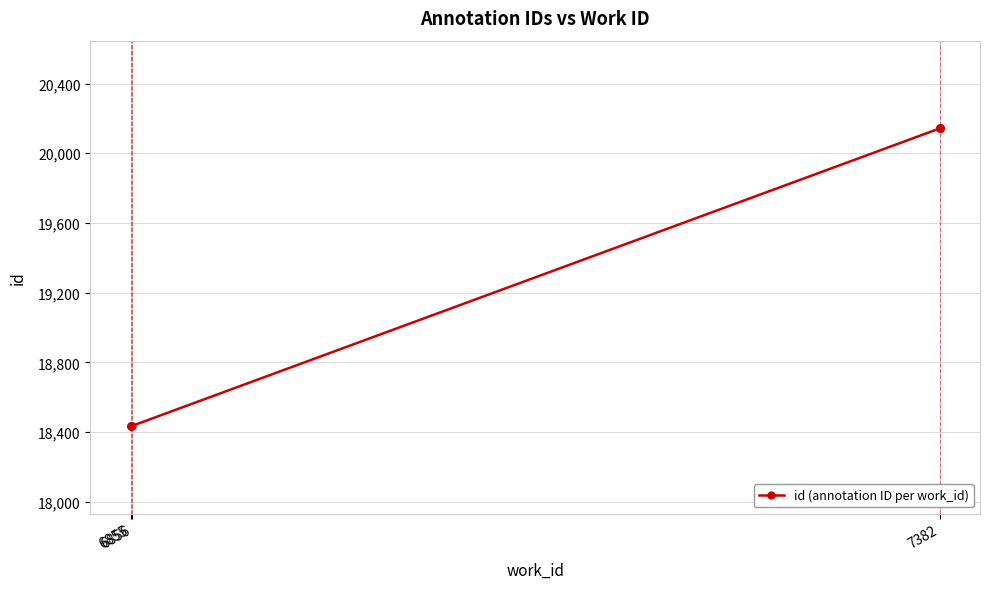

What is the value of the 7th point from the left?

20142